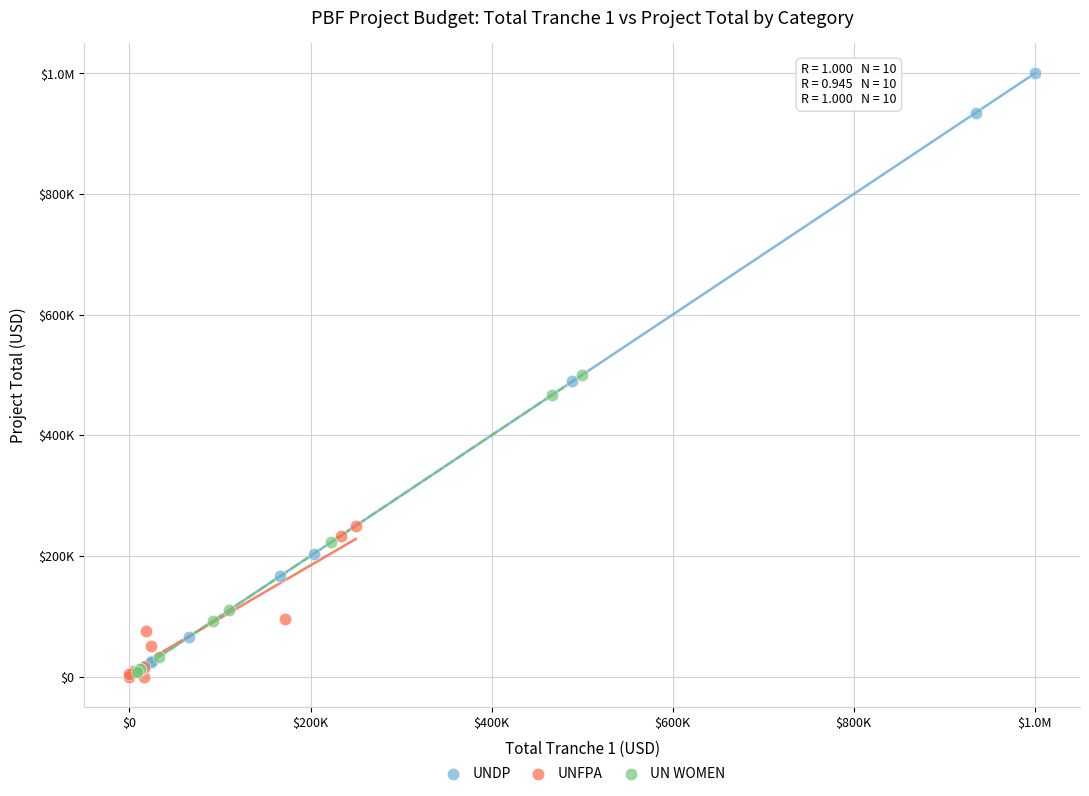

What are all the series names shown in the legend?

UNDP, UNFPA, UN WOMEN